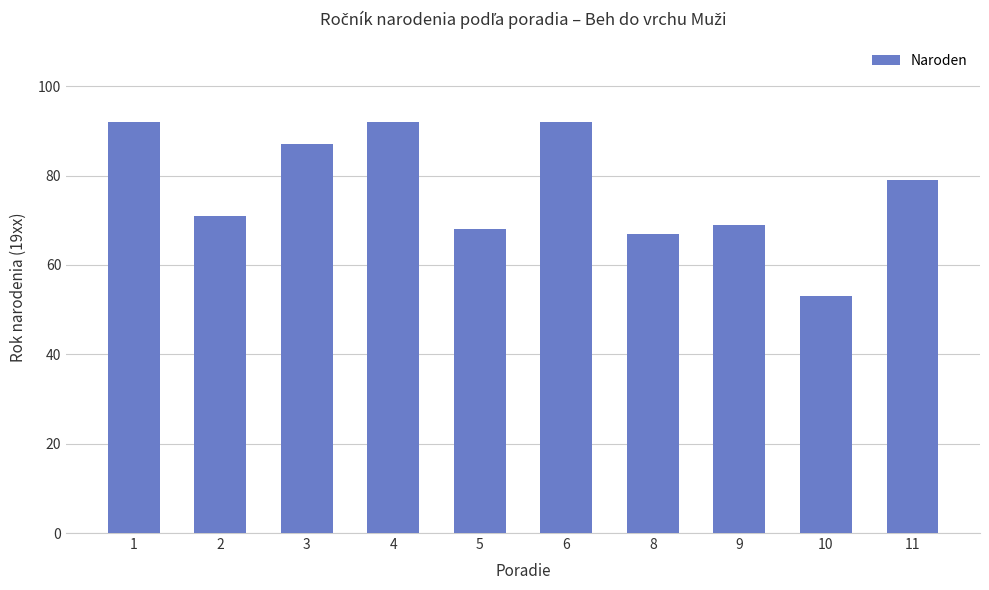

Between 11 and 6, which is larger?

6